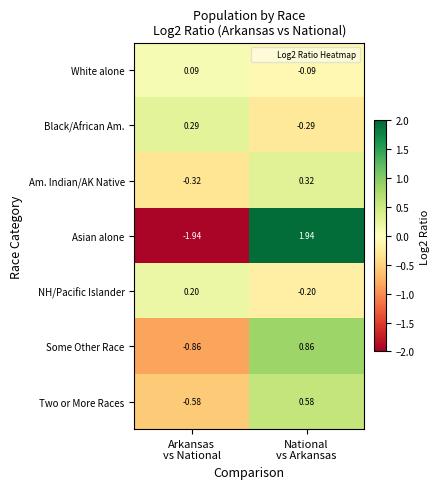

How many data points in Two or More Races are above 0?

1